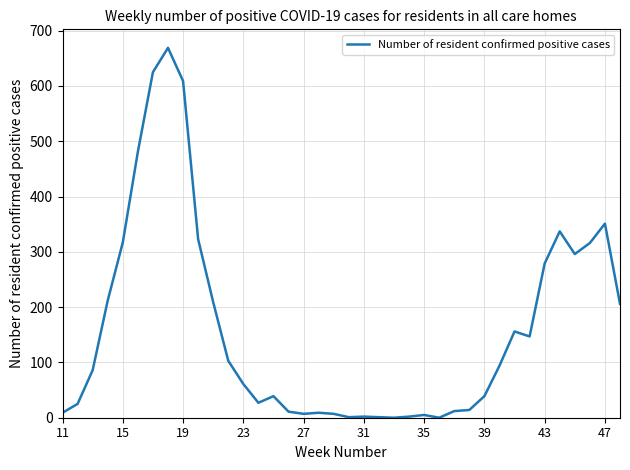

What is the greatest value displayed?

669